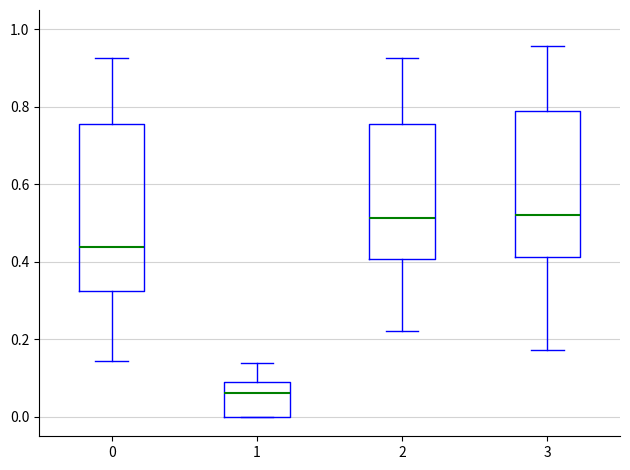

Reading left to right, transcribe this box plot: for each box, give where its median line is, the range the box spans, and where its two whiskers end, as read against the y-axis. The values are not printed on the chart, so give them approximately, as read against the axis.

0: median 0.44, box 0.32 to 0.76, whiskers 0.14 to 0.92
1: median 0.06, box 0.00 to 0.10, whiskers 0.00 to 0.14
2: median 0.52, box 0.40 to 0.76, whiskers 0.22 to 0.92
3: median 0.52, box 0.42 to 0.78, whiskers 0.18 to 0.96